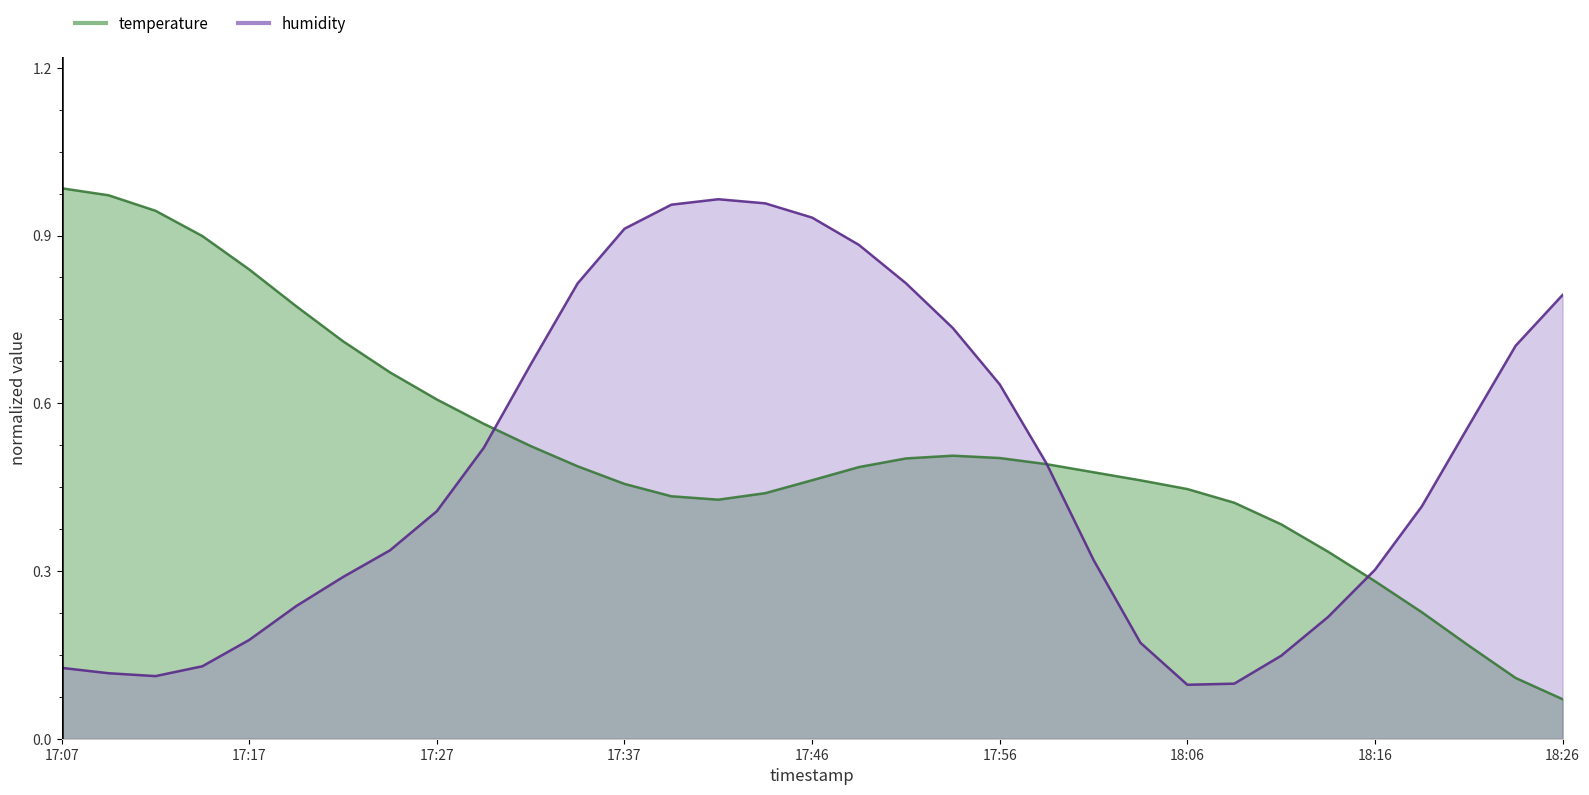

How many interior local peaks does the temperature series have?

1